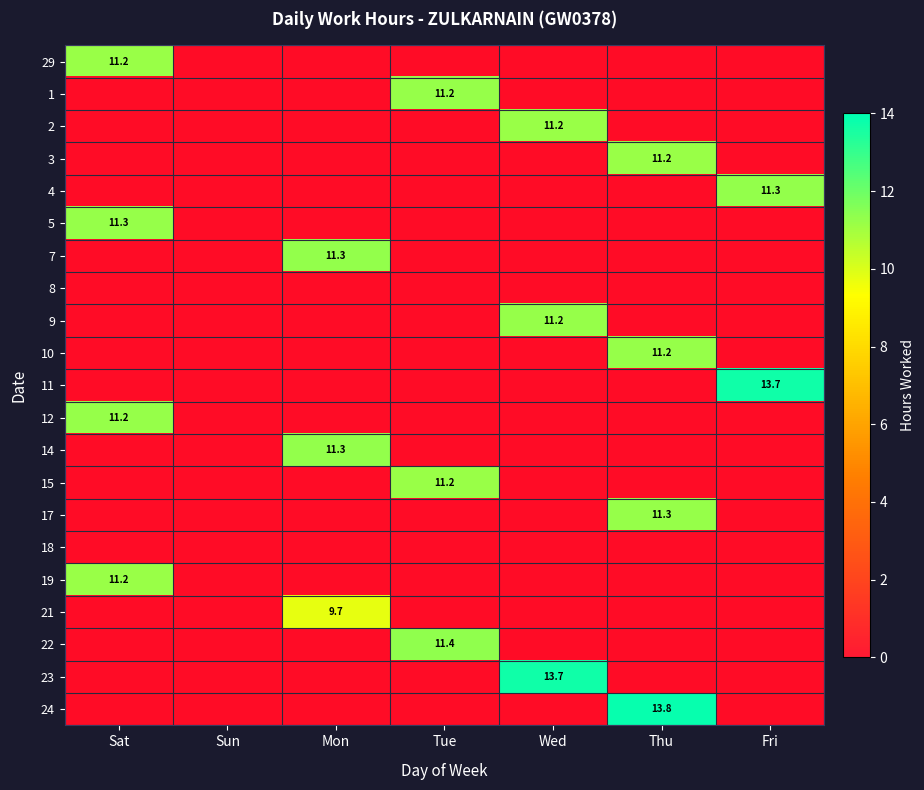

Is the value of 29 at Sun greater than the value of 4 at Tue?

No